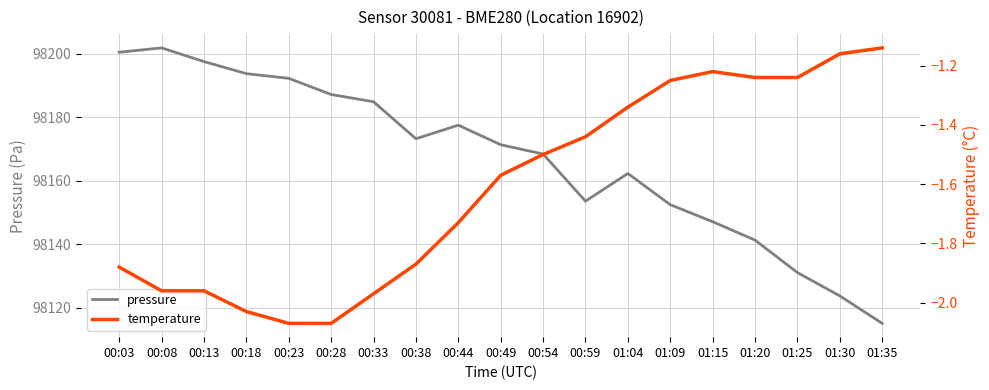

Is the value of pressure at 01:09 greater than the value of temperature at 01:20?

Yes